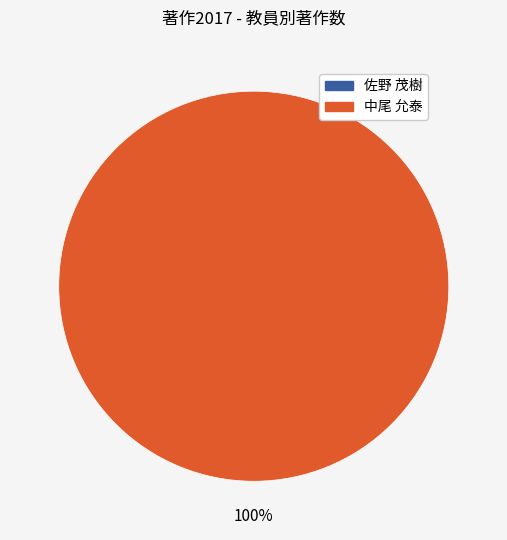

Which slice represents more than half of the pie?

189902